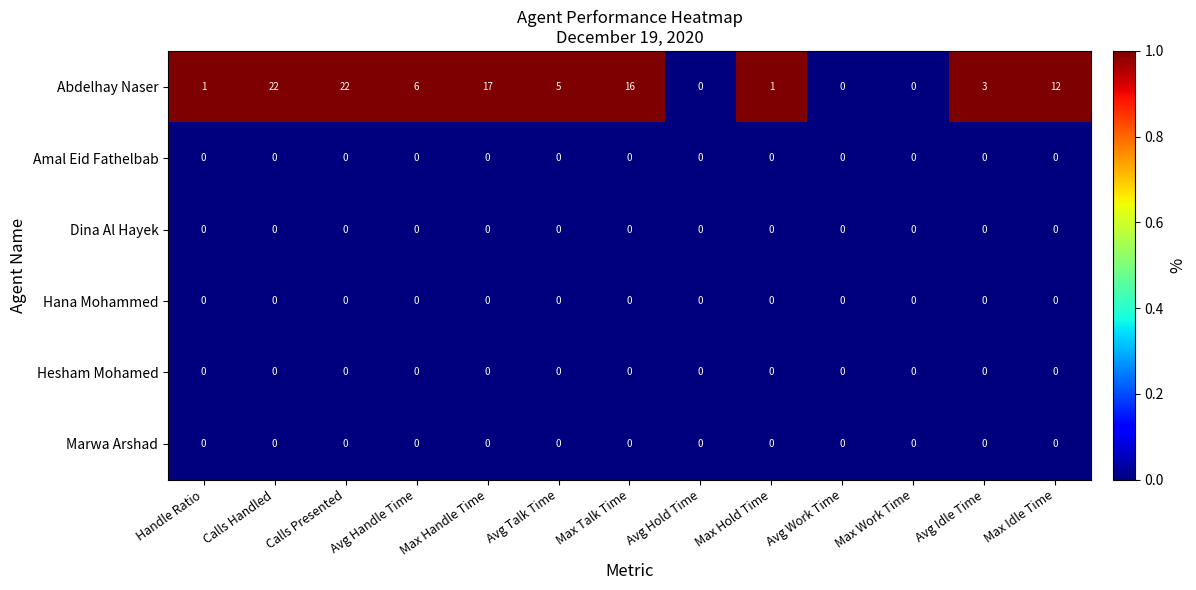

True or false: Dina Al Hayek has a value of 0 at Avg Talk Time.

True